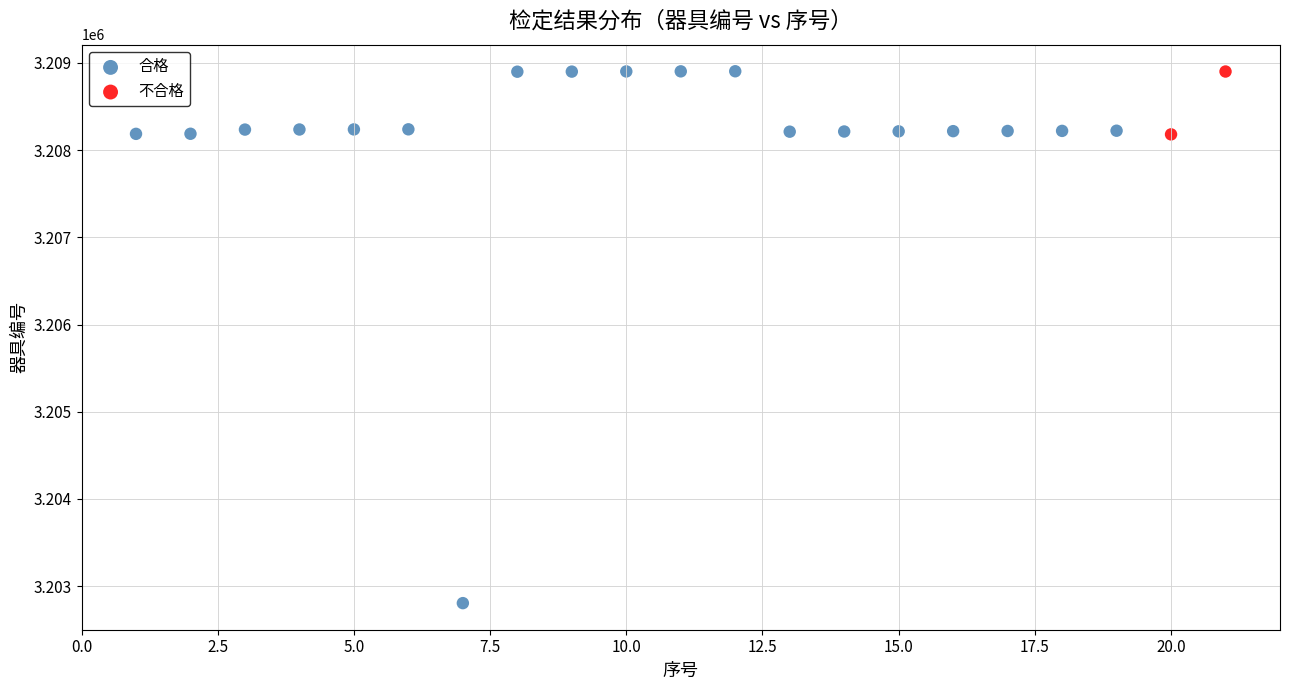

What are all the series names shown in the legend?

合格, 不合格